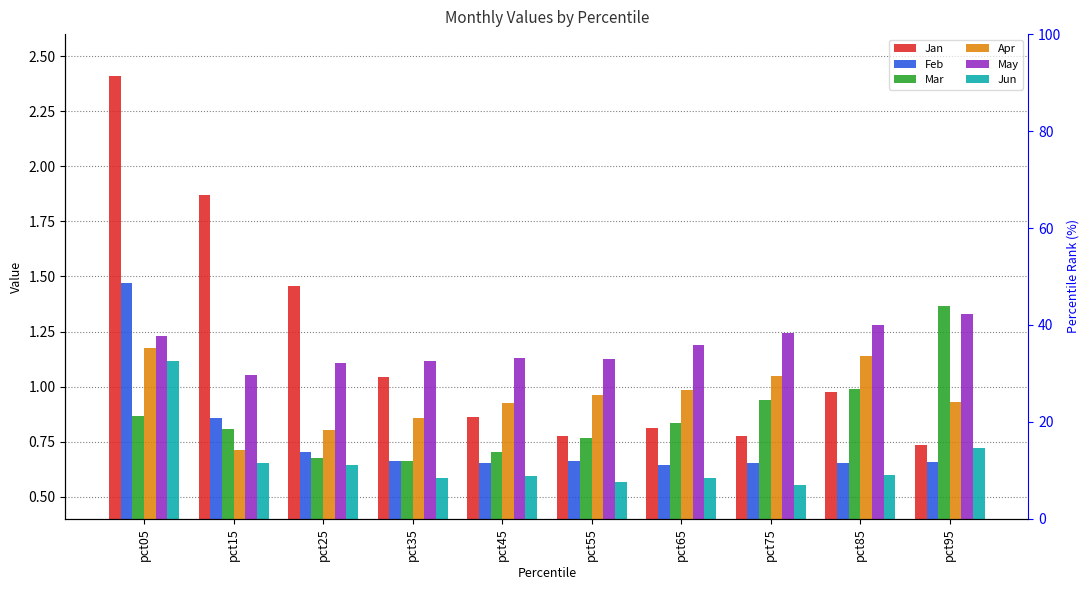

How many bars are there in total?

60